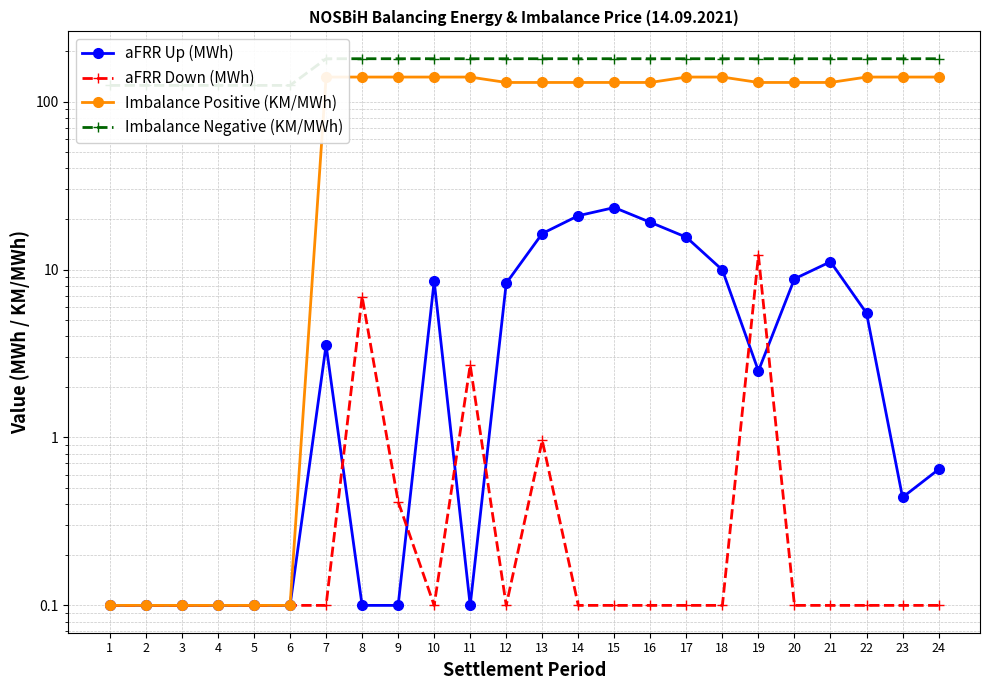

What is the difference between the maximum and minimum values in the aFRR Up (MWh) series?

23.3